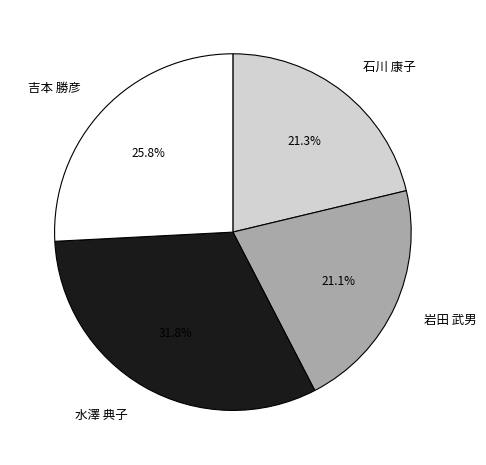

True or false: 岩田 武男 accounts for 21% of the total.

True